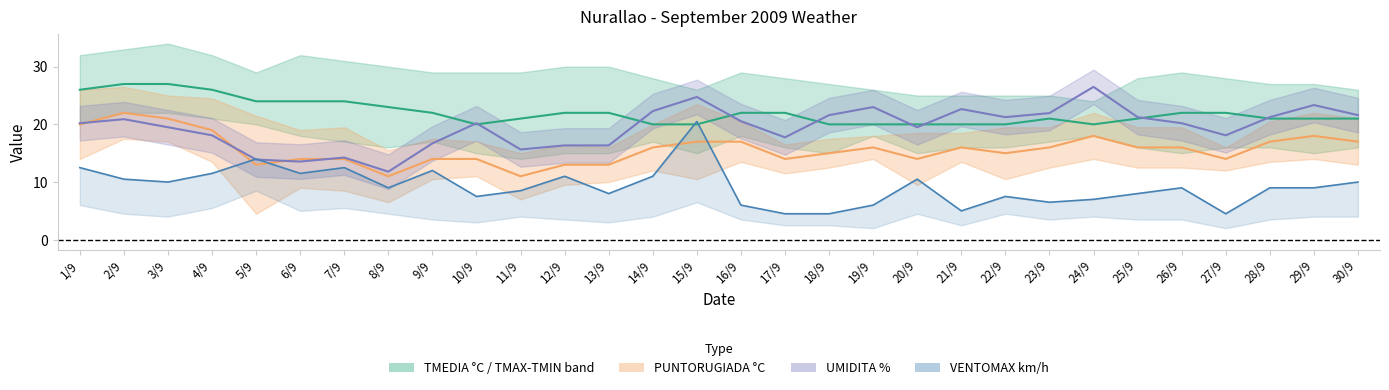

What position from the left is 17/9?

17